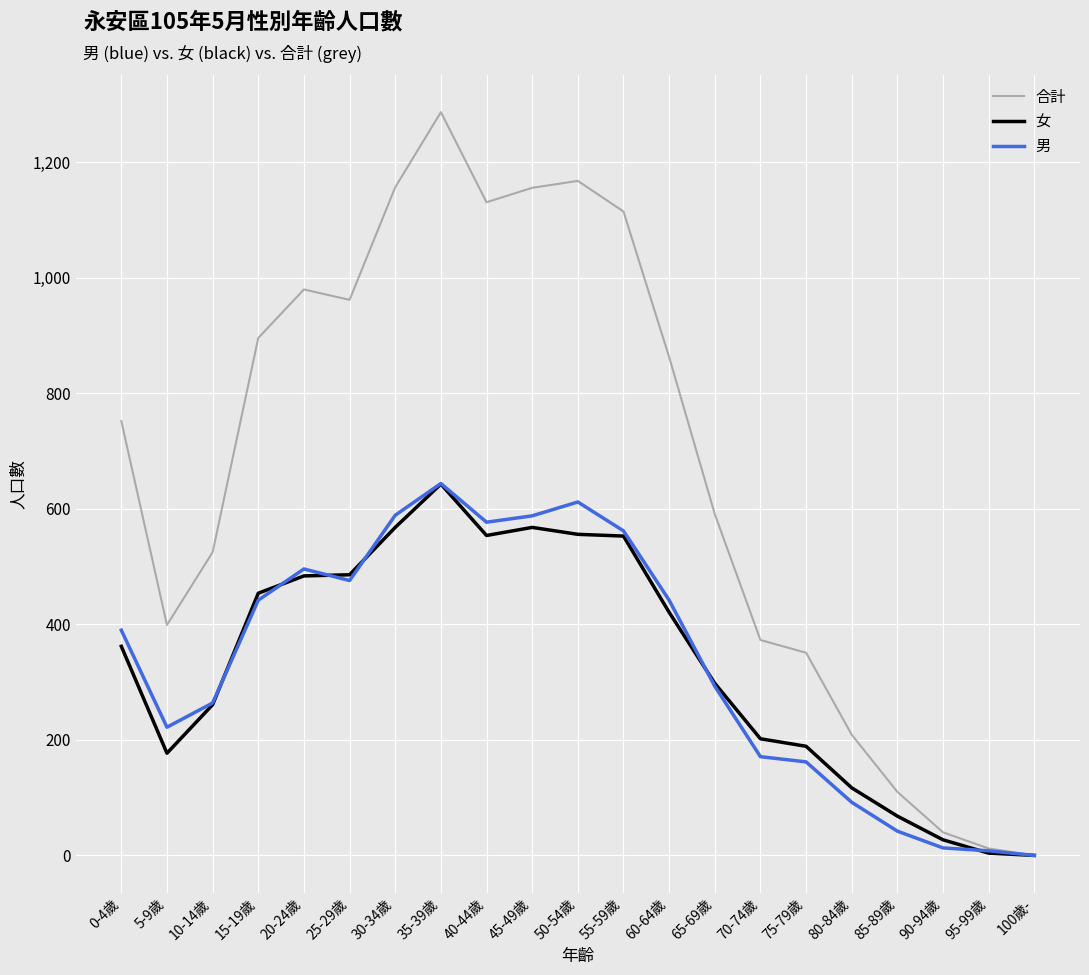

Does the chart display data point markers on the line(s)?

No